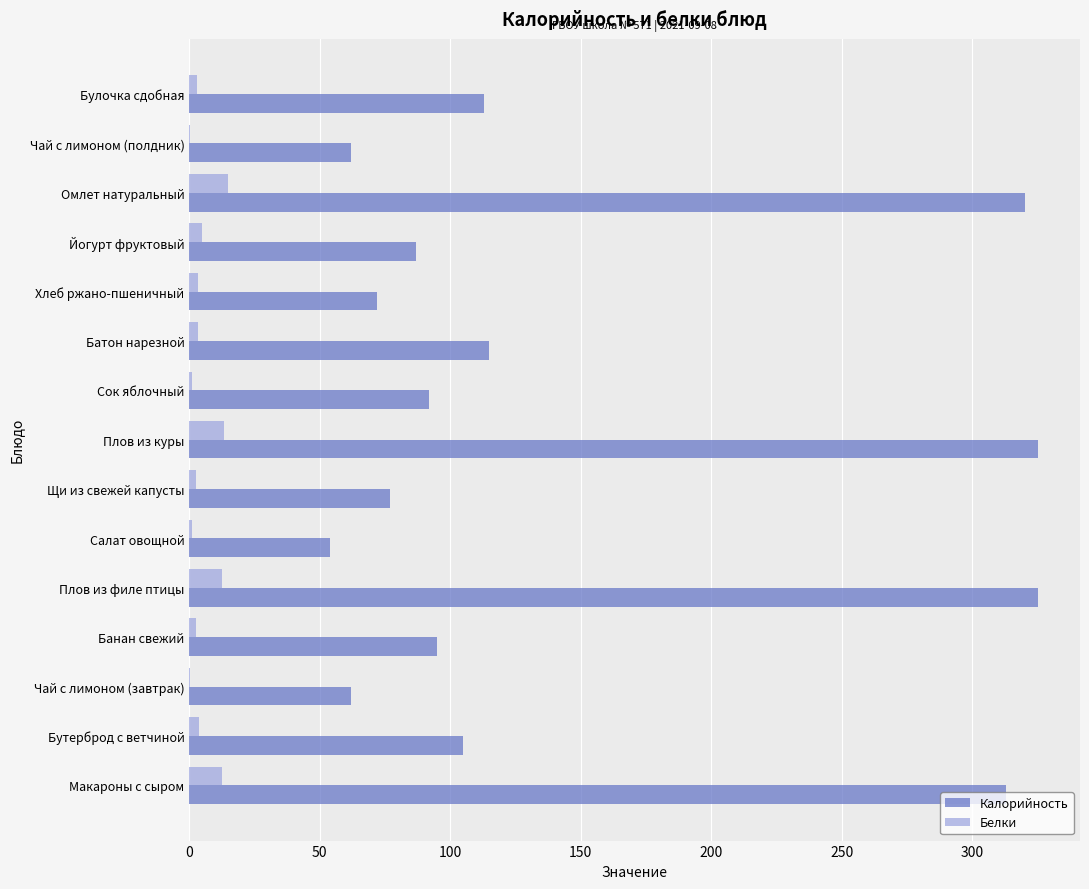

Which series has the largest total across all categories?

Калорийность